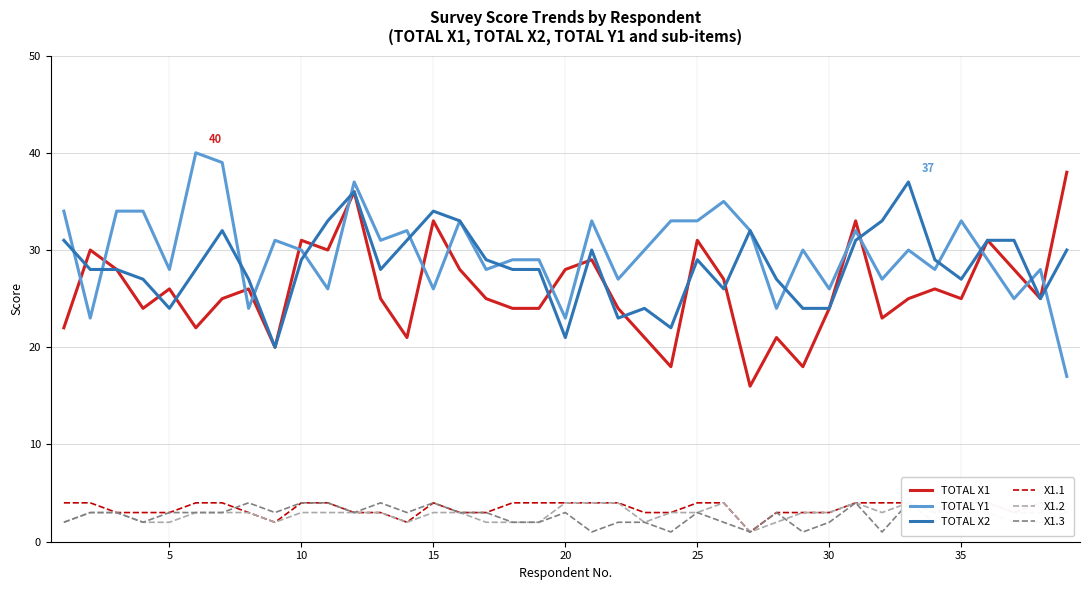

What is the minimum value for TOTAL Y1?

17